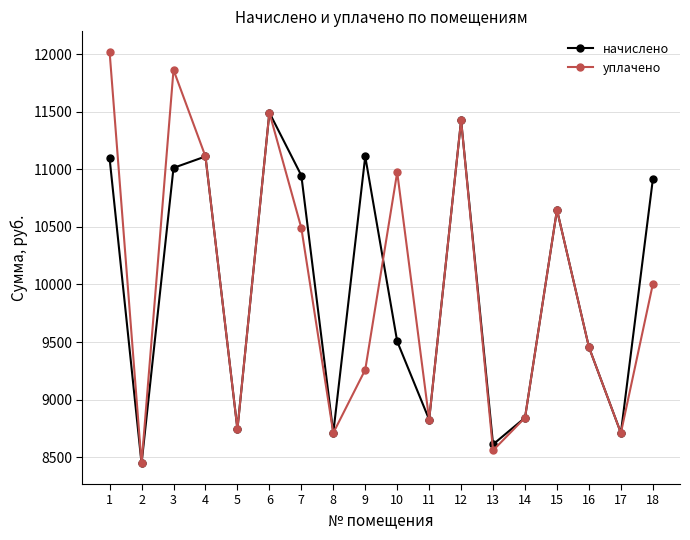

How many series are shown in this chart?

2